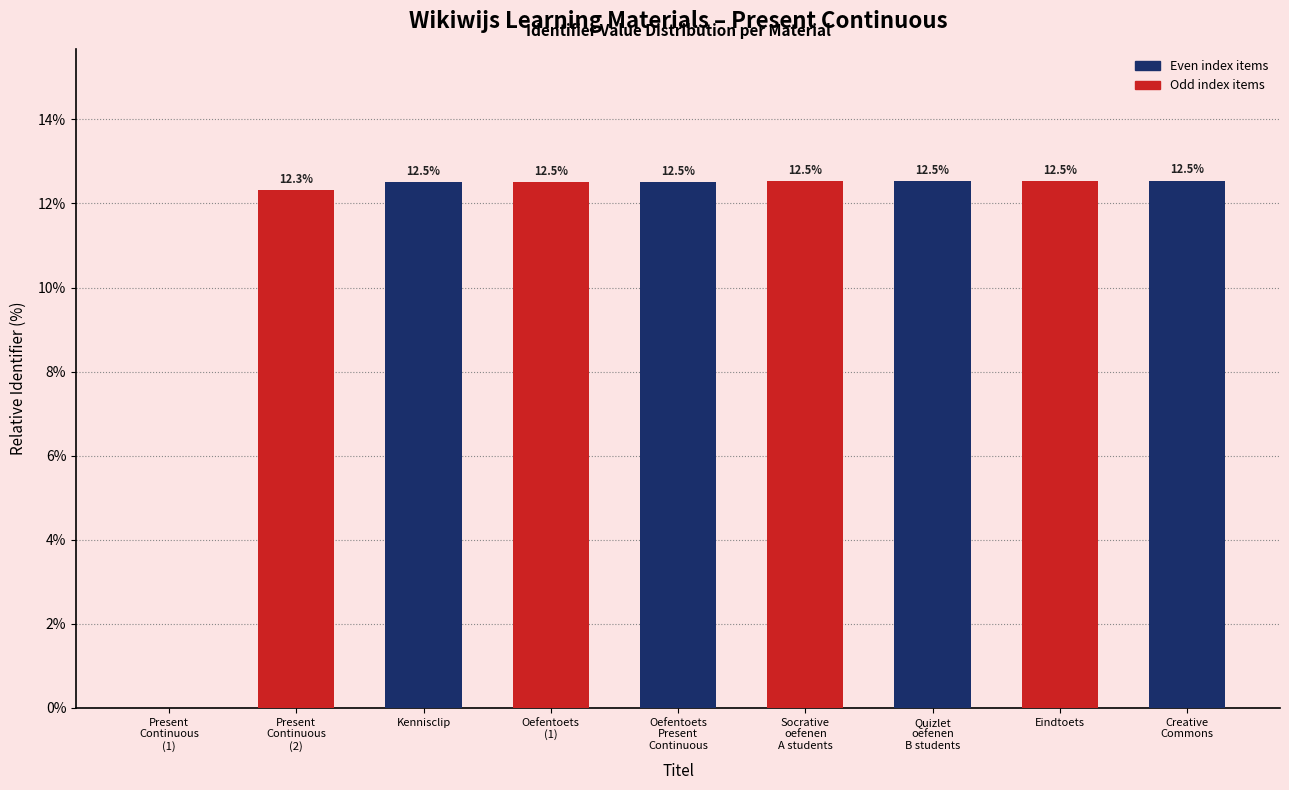

What is the greatest value displayed?

12.5